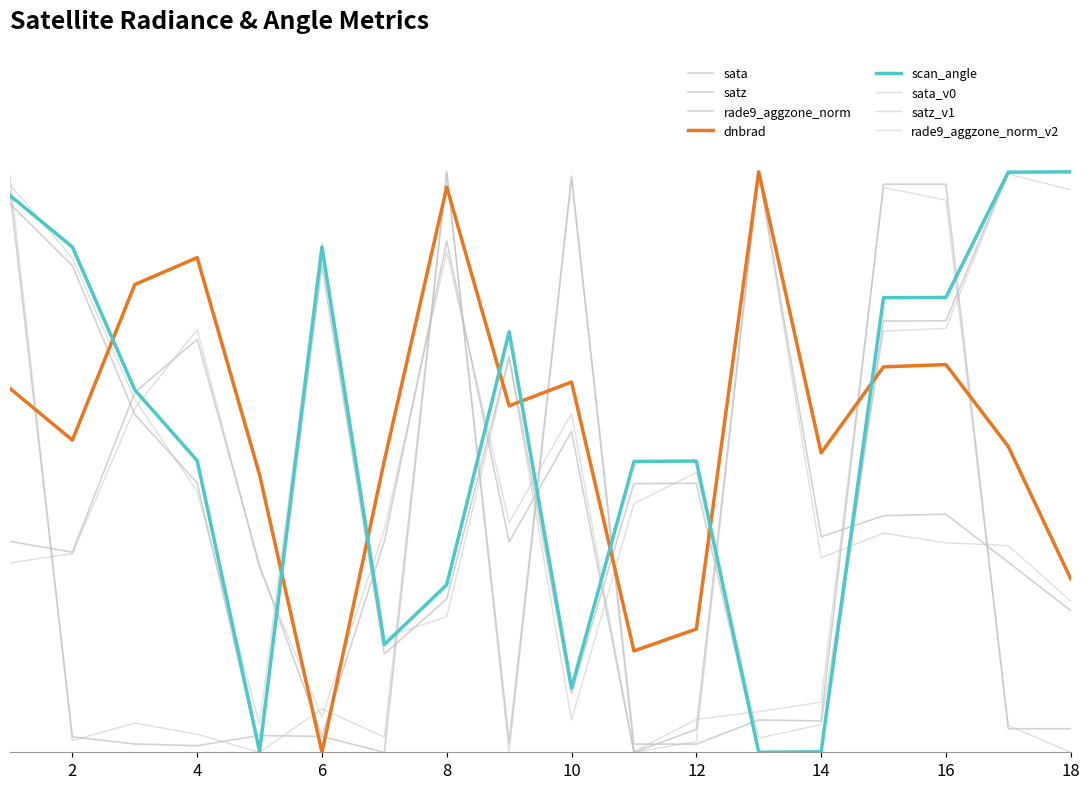

Does the chart display data point markers on the line(s)?

No